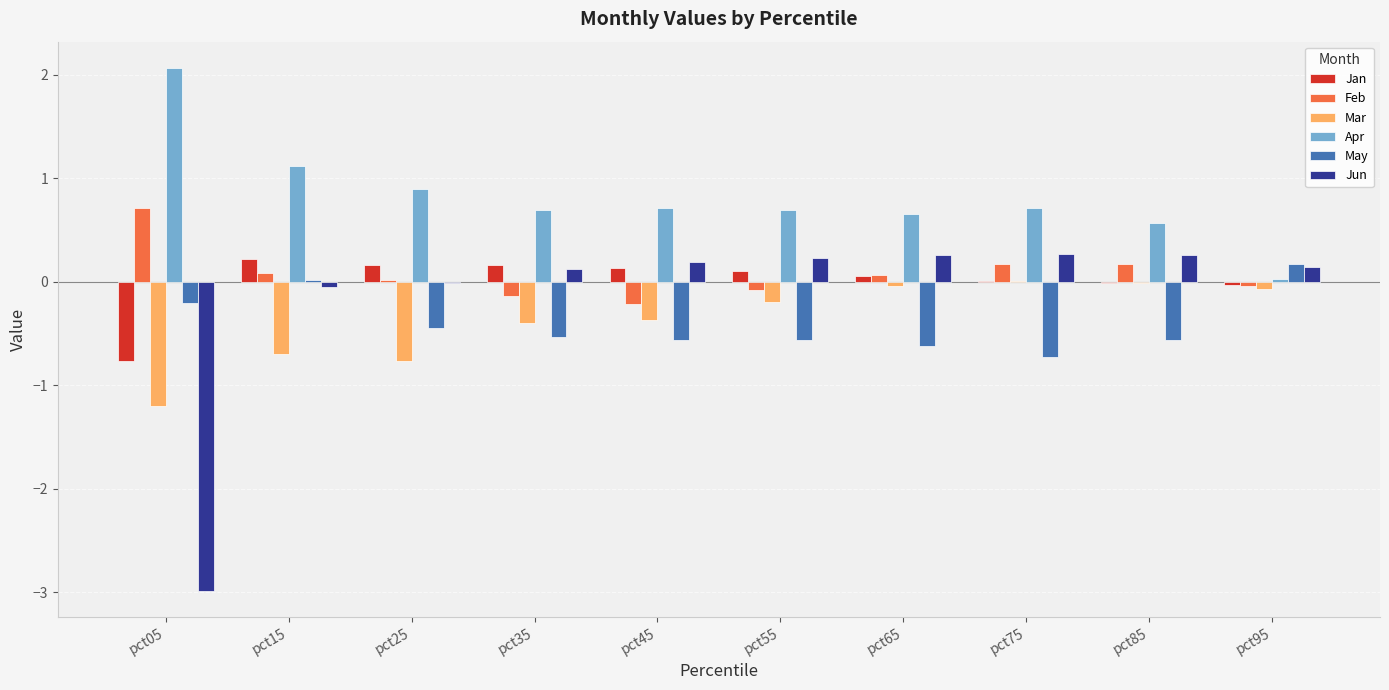

What is the highest value of the Apr series?

2.1